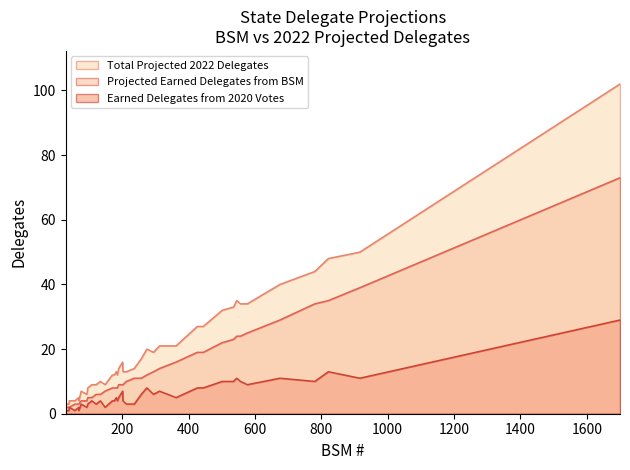

True or false: Total Projected 2022 Delegates has more than 1 points higher than both neighbors.

True